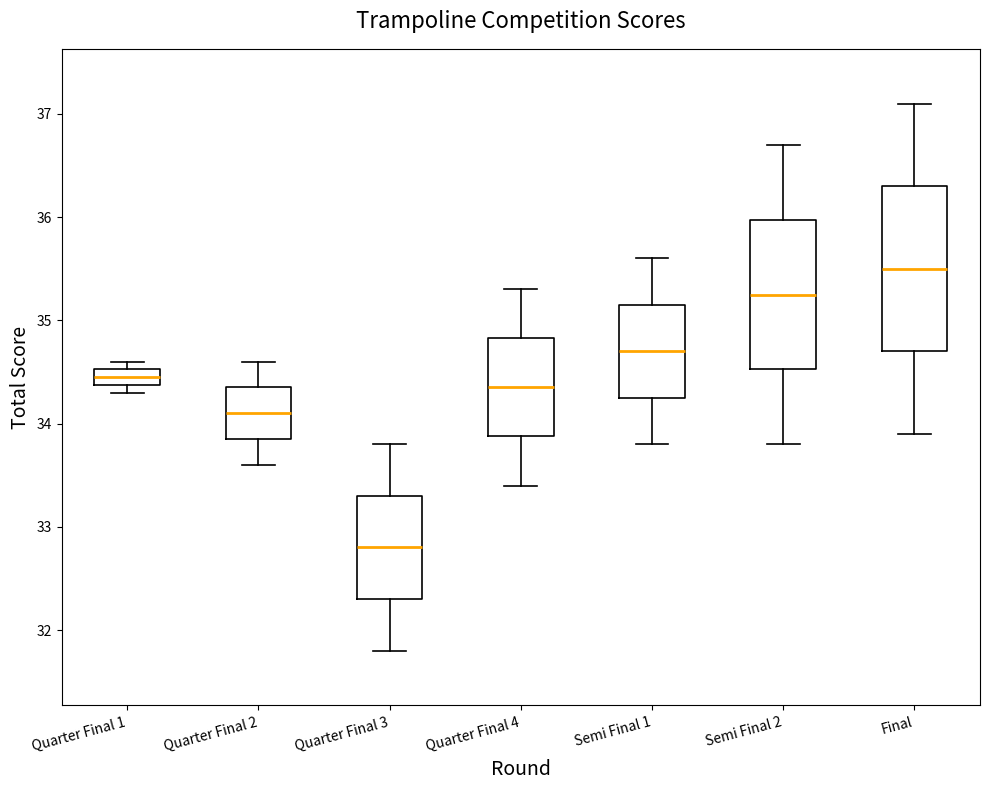

Which box is the tallest, from its lower edge to its upper edge?

Final